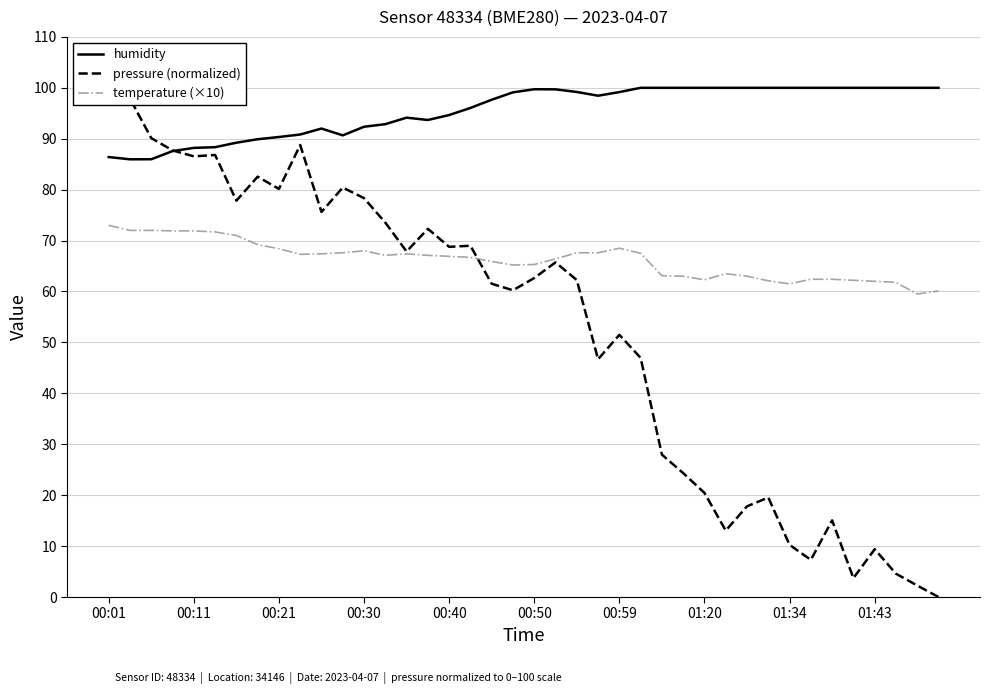

True or false: pressure (normalized) has more than 1 points higher than both neighbors.

True